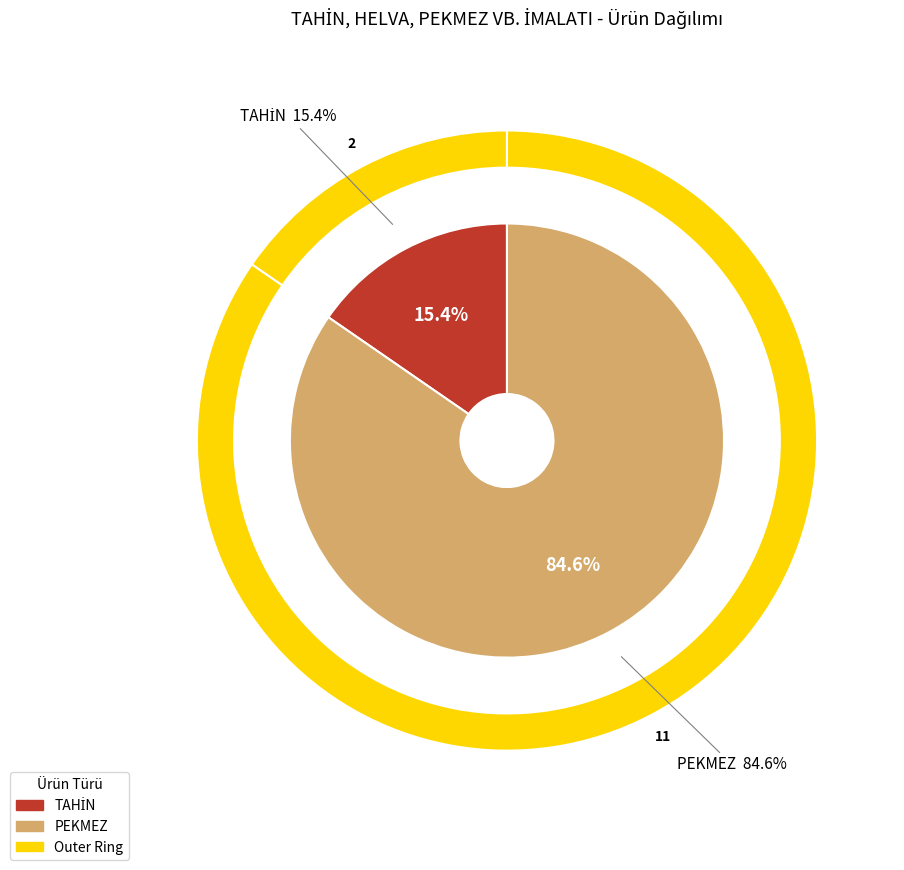

Which category accounts for the majority?

PEKMEZ